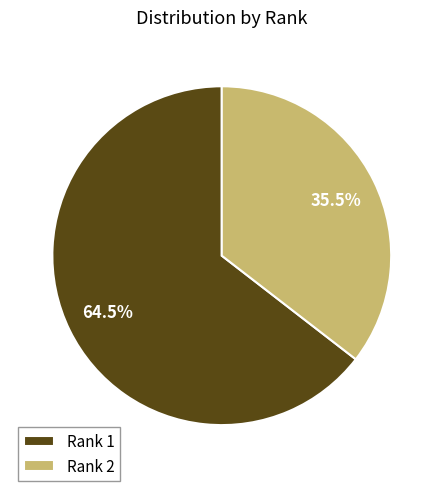

Combined, do Rank 2 and Rank 1 account for over 50%?

Yes